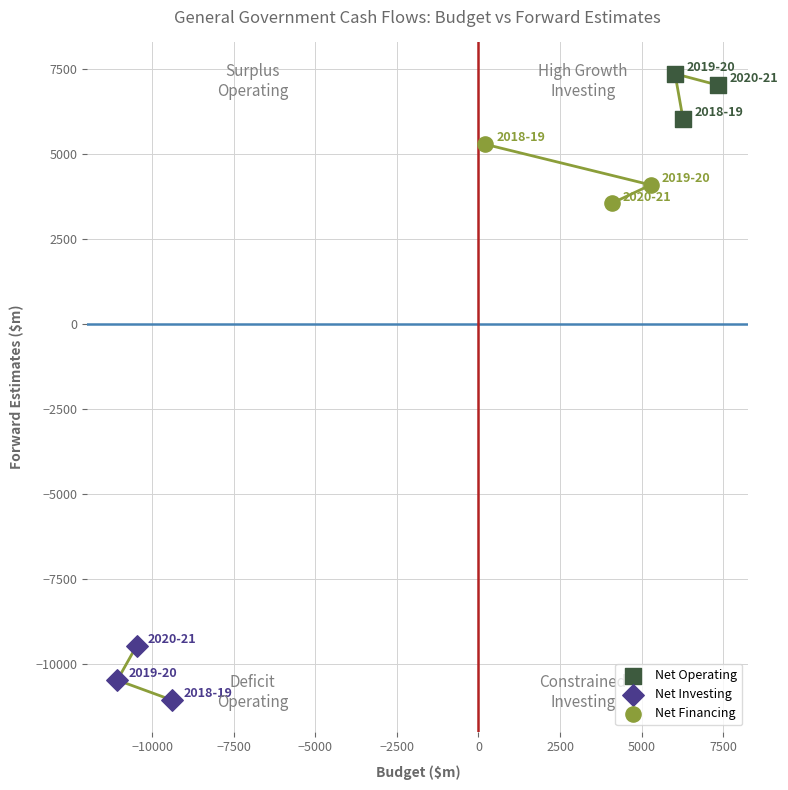

Which series reaches the maximum Y coordinate?

Net Operating